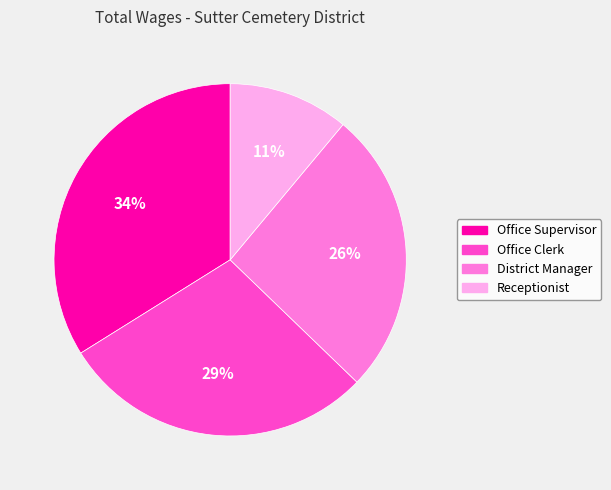

Do Receptionist and Office Clerk together represent more than half of the pie?

No